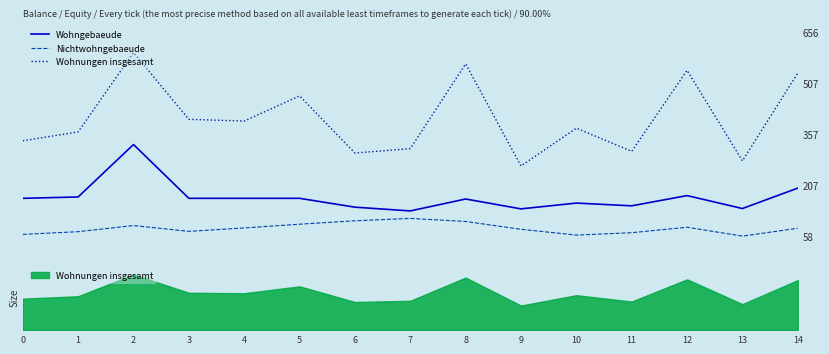

List the series in order of their peak value, lowest first.

Nichtwohngebaeude, Wohngebaeude, Wohnungen insgesamt